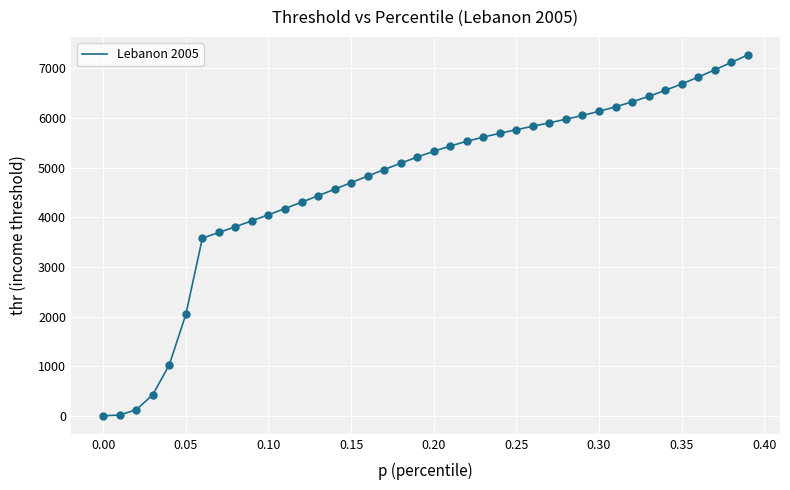

What is the difference between the maximum and minimum values?

7266.3